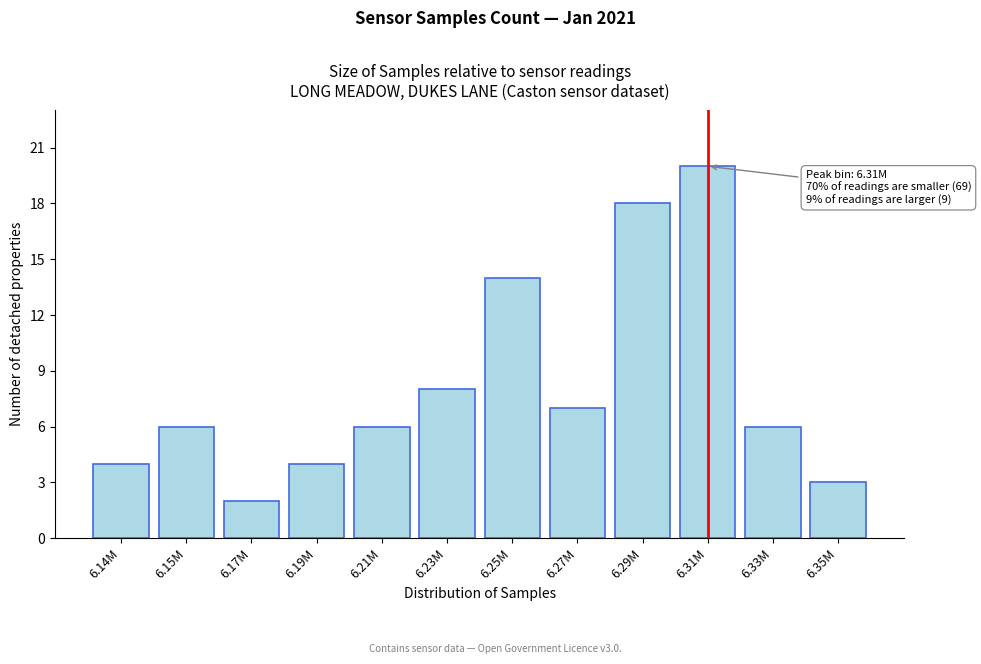

Reading right to left, extract all data points from this chart.

6.35M=3	6.33M=6	6.31M=20	6.29M=18	6.27M=7	6.25M=14	6.23M=8	6.21M=6	6.19M=4	6.17M=2	6.15M=6	6.14M=4